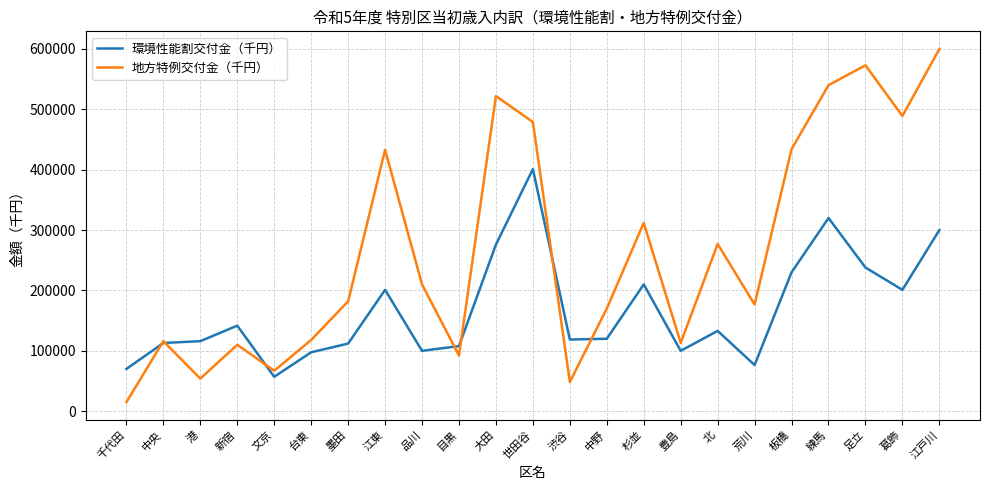

Rank the series by their maximum value, from lowest to highest.

環境性能割交付金（千円）, 地方特例交付金（千円）